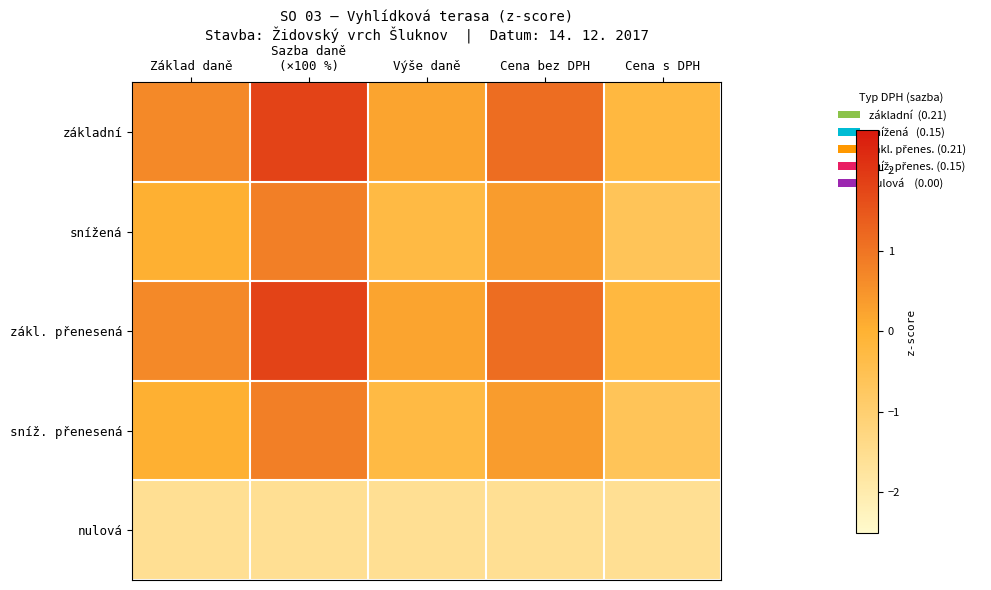

What is the maximum value shown in the chart?

1.8